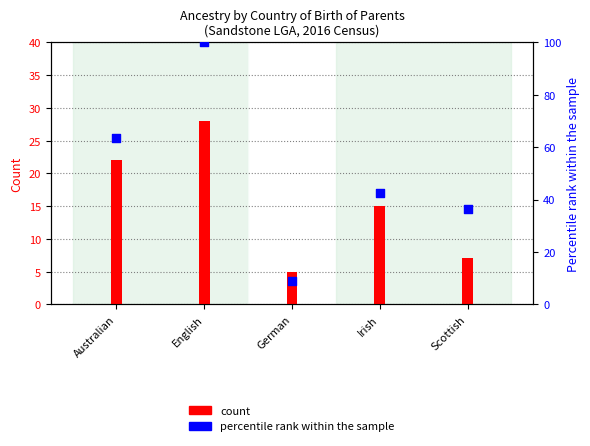

Which series has the largest Y range (max minus min)?

percentile rank within the sample